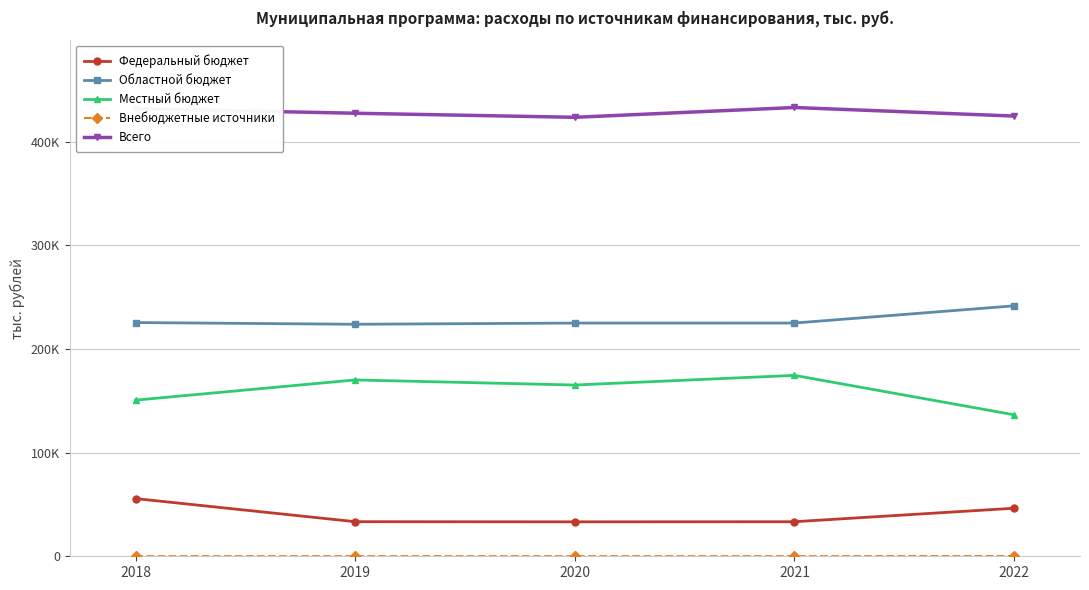

Reading left to right, transcribe all the data shown in this chart.

Федеральный бюджет: 55641.9	33361.1	33220.7	33325.0	46355.5
Областной бюджет: 225416.6	223769.2	224911.3	224937.3	241543.5
Местный бюджет: 150585.3	170072.7	165152.8	174477.8	136455.3
Внебюджетные источники: 80.0	80.0	80.0	80.0	200.0
Всего: 431723.8	427283.0	423364.8	432820.1	424554.3